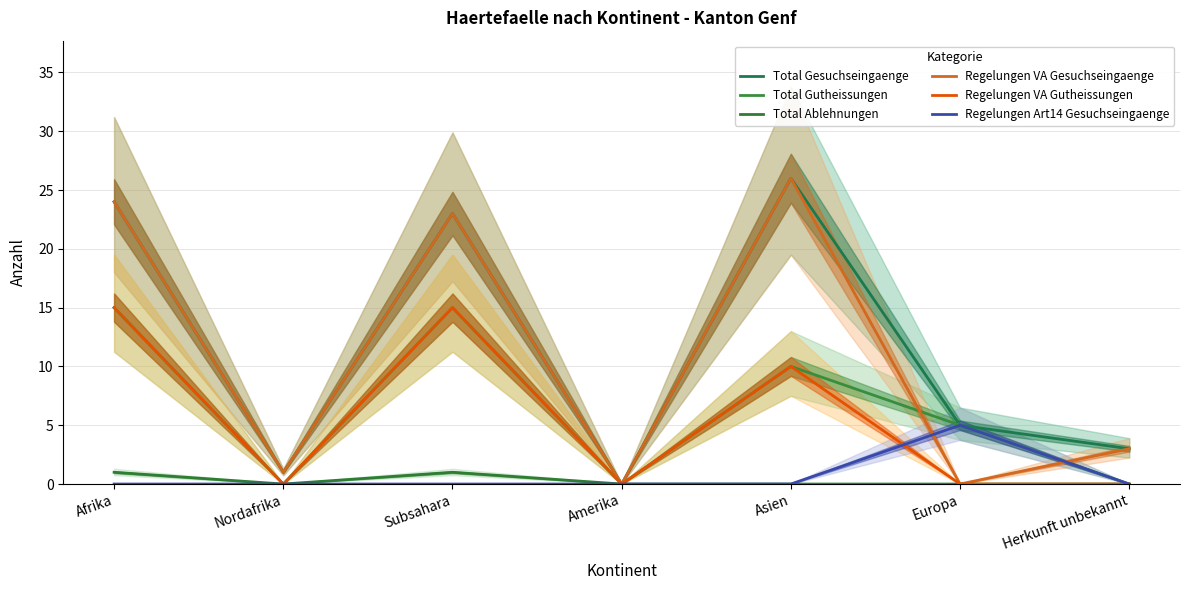

Is the value of Total Gesuchseingaenge at Subsahara greater than the value of Total Ablehnungen at Amerika?

Yes